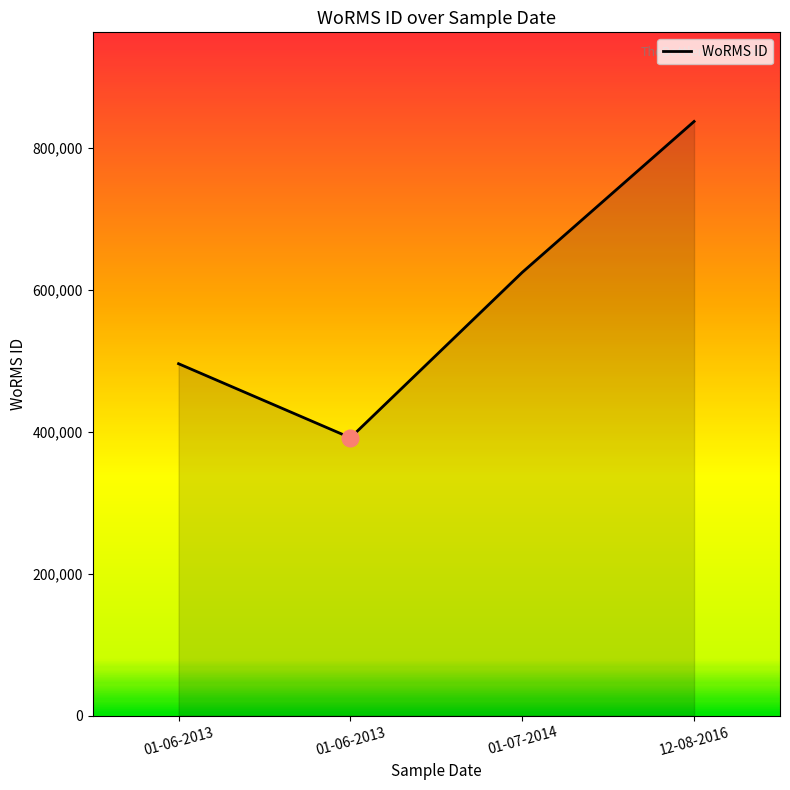

Is it true that the value at 01-06-2013 is 495804?

True